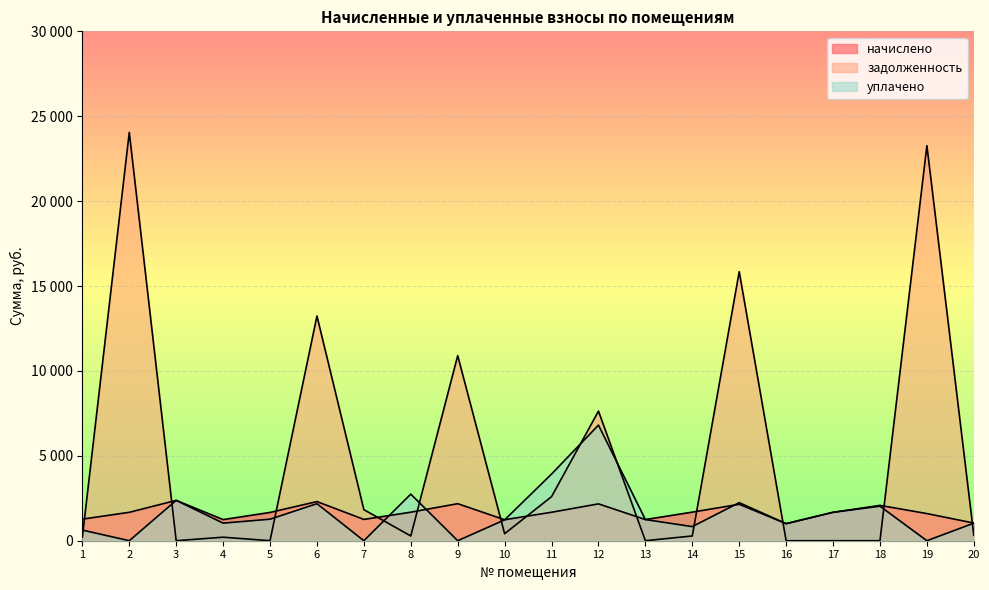

Which series ends up on top after the final intersection of задолженность and уплачено?

уплачено